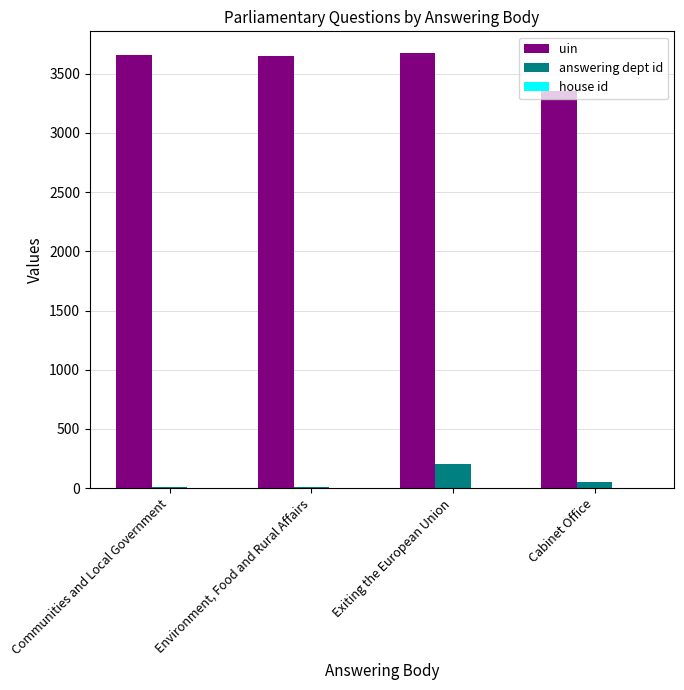

What is the maximum value shown in the chart?

3674